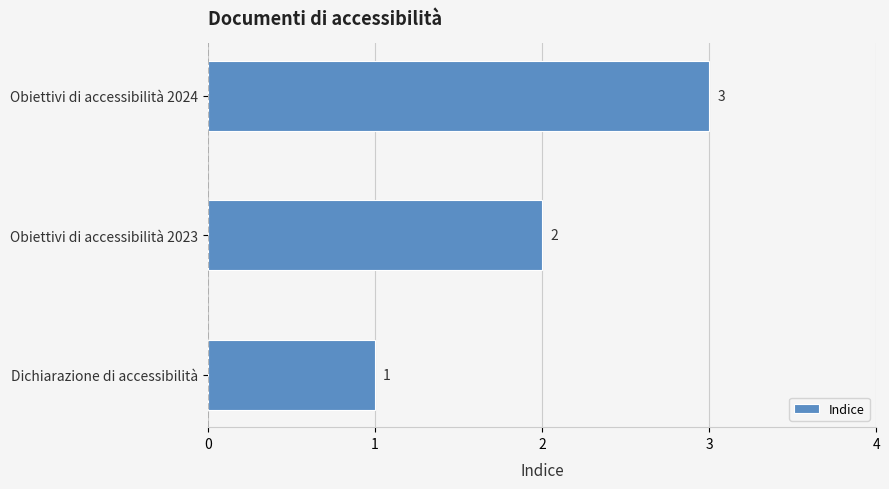

What is the change in value from Obiettivi di accessibilità 2023 to Obiettivi di accessibilità 2024?

+1